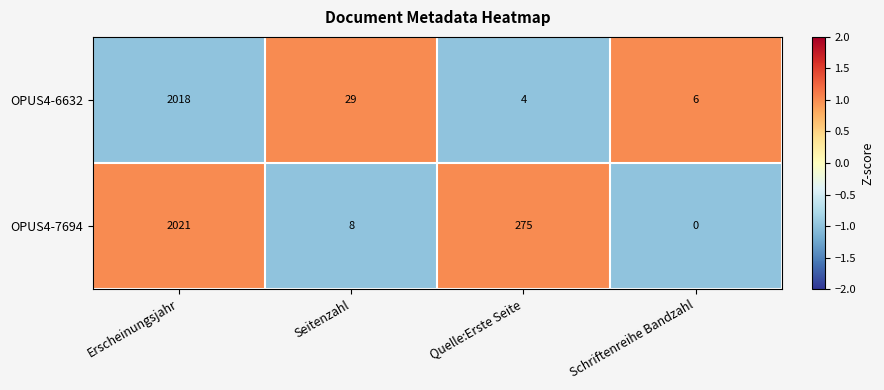

Rank the series by their maximum value, from highest to lowest.

OPUS4-7694, OPUS4-6632